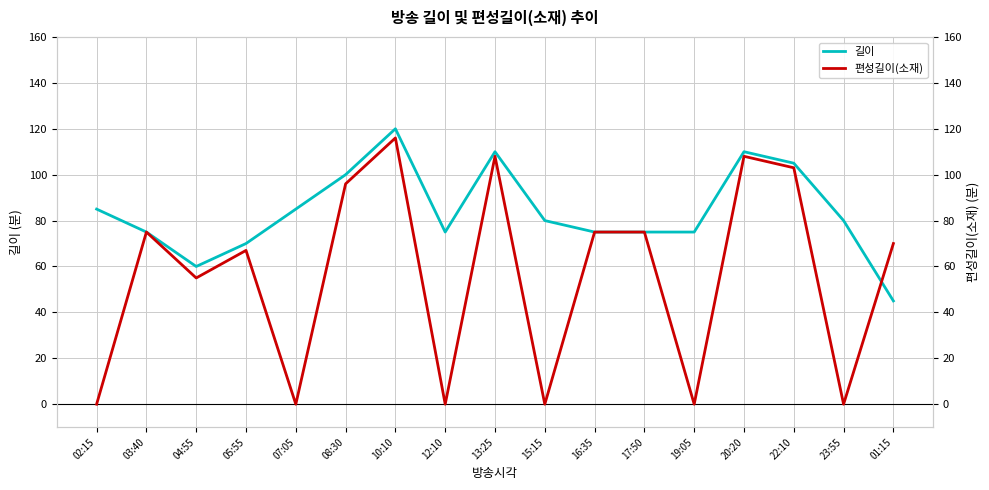

Rank the categories by 길이 value from highest to lowest.

10:10, 13:25, 20:20, 22:10, 08:30, 02:15, 07:05, 15:15, 23:55, 03:40, 12:10, 16:35, 17:50, 19:05, 05:55, 04:55, 01:15